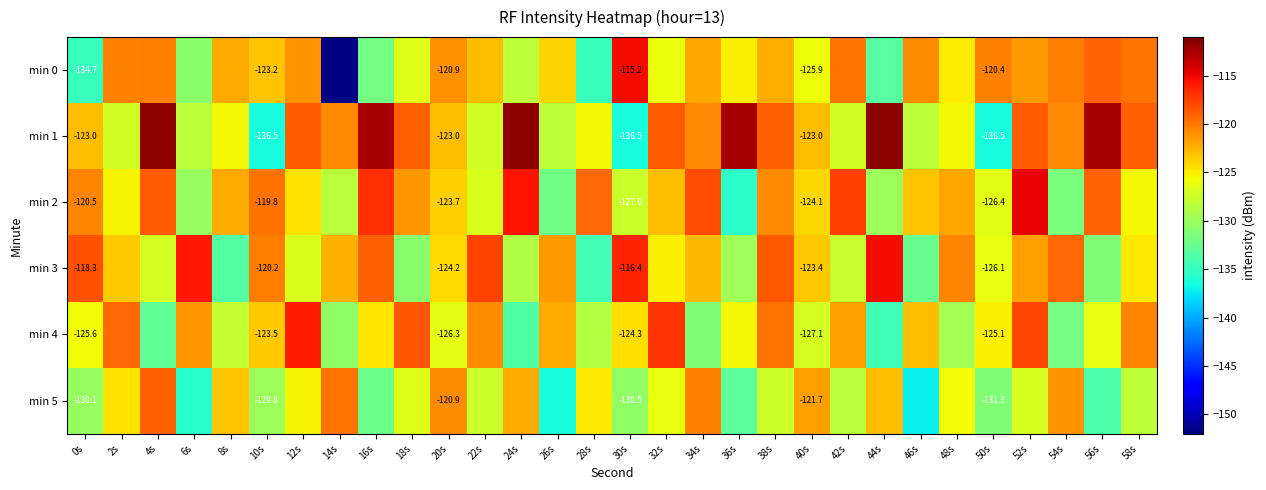

True or false: min 5 has a value of -209.7 at 34s.

False